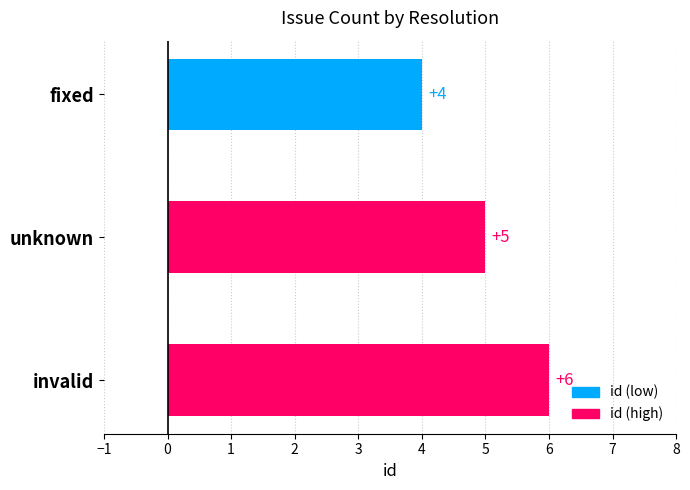

Rank the categories by value from highest to lowest.

invalid, unknown, fixed